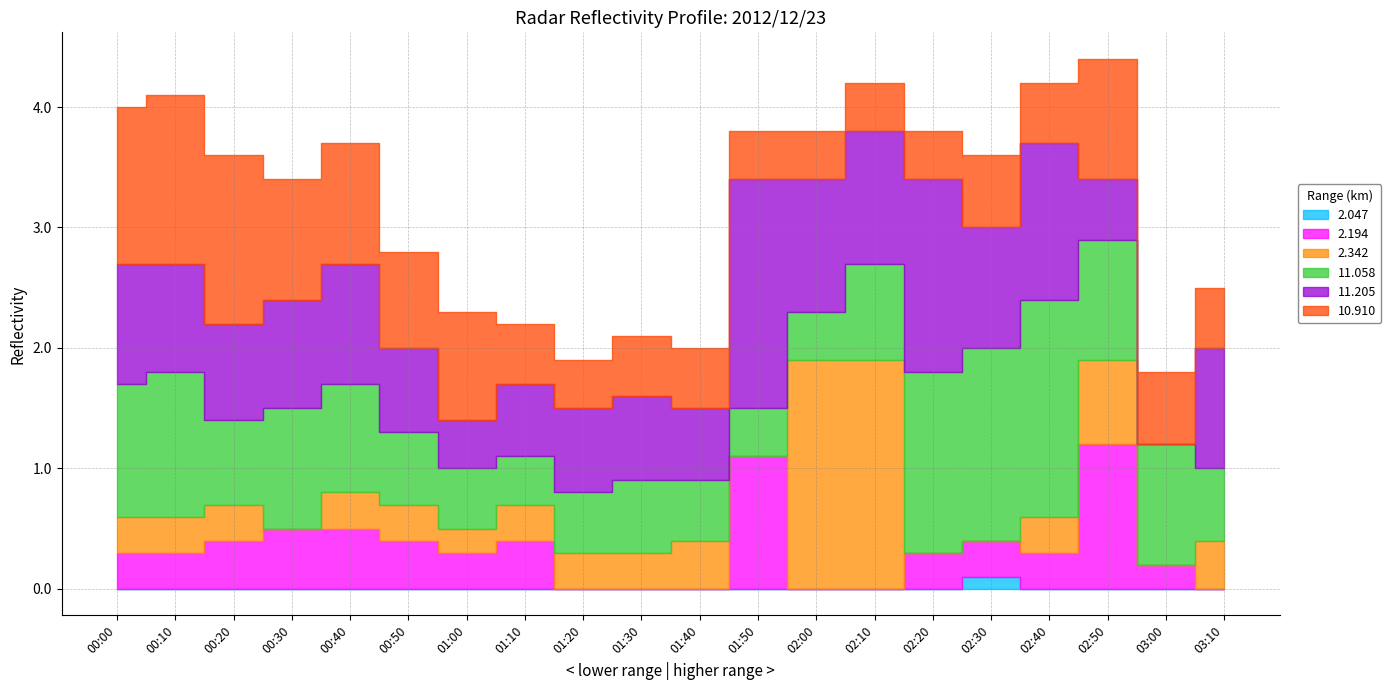

What is the difference between the 11.205 values at 02:30 and 00:10?

0.1